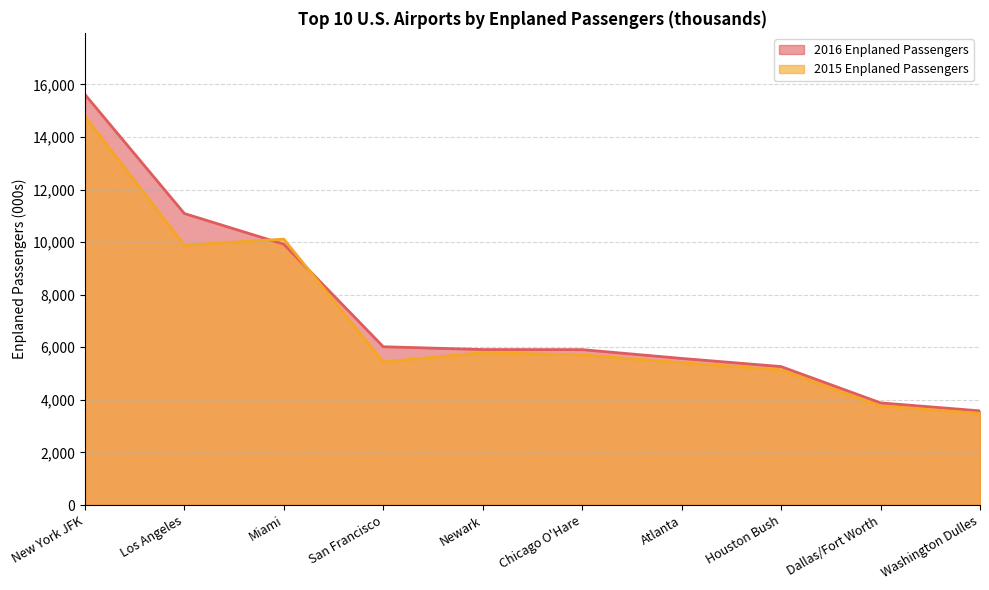

What is the difference between the 2016 Enplaned Passengers values at New York JFK and Newark?

9703.8